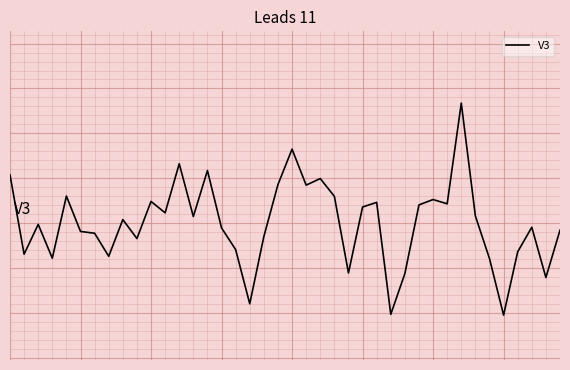

What is the smallest value displayed?

-1.0